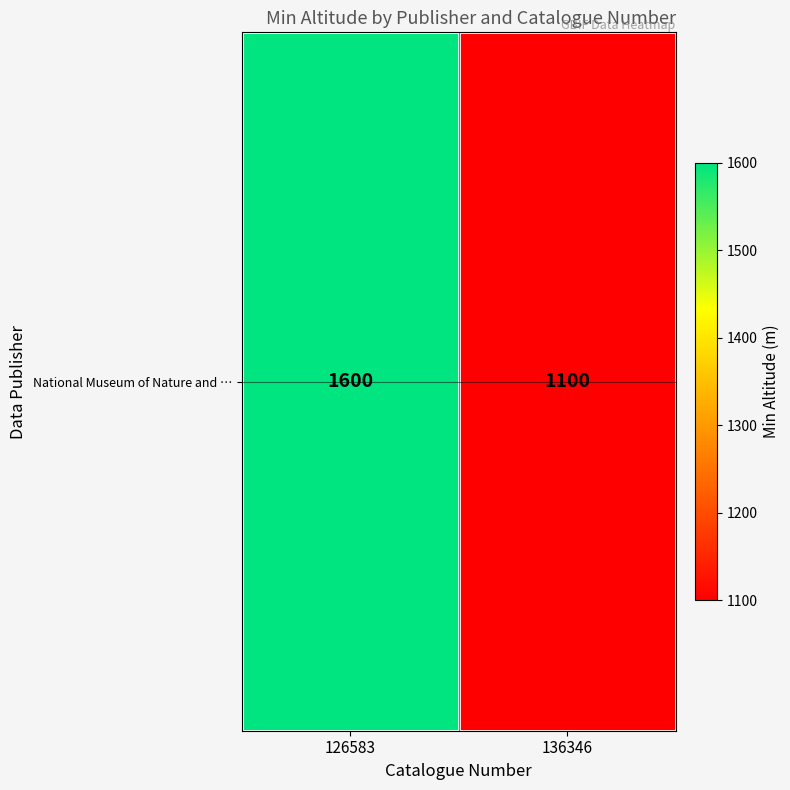

Rank the categories by value from lowest to highest.

136346, 126583